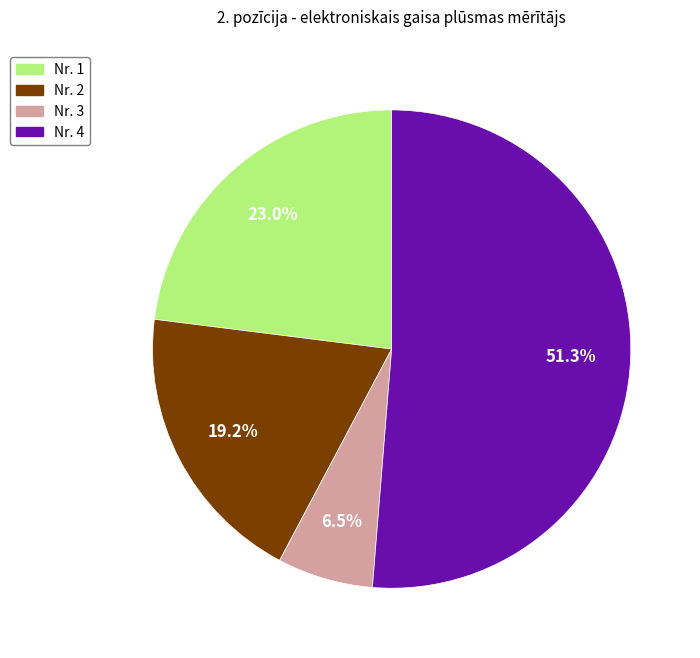

Does any single category account for the majority?

Yes